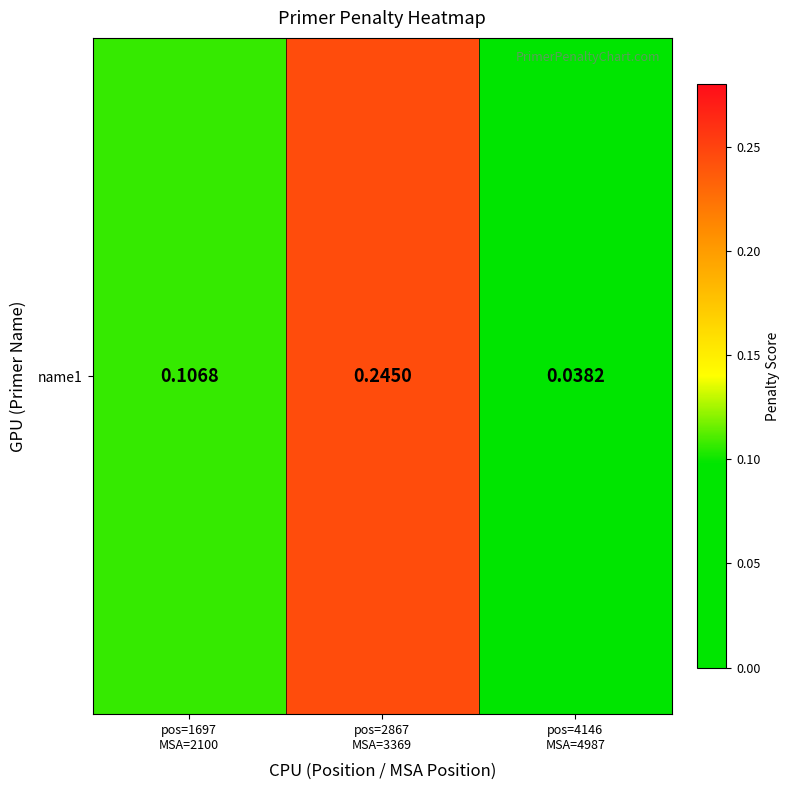

Reading right to left, what are all the values shown in this chart?

0.0	0.2	0.1